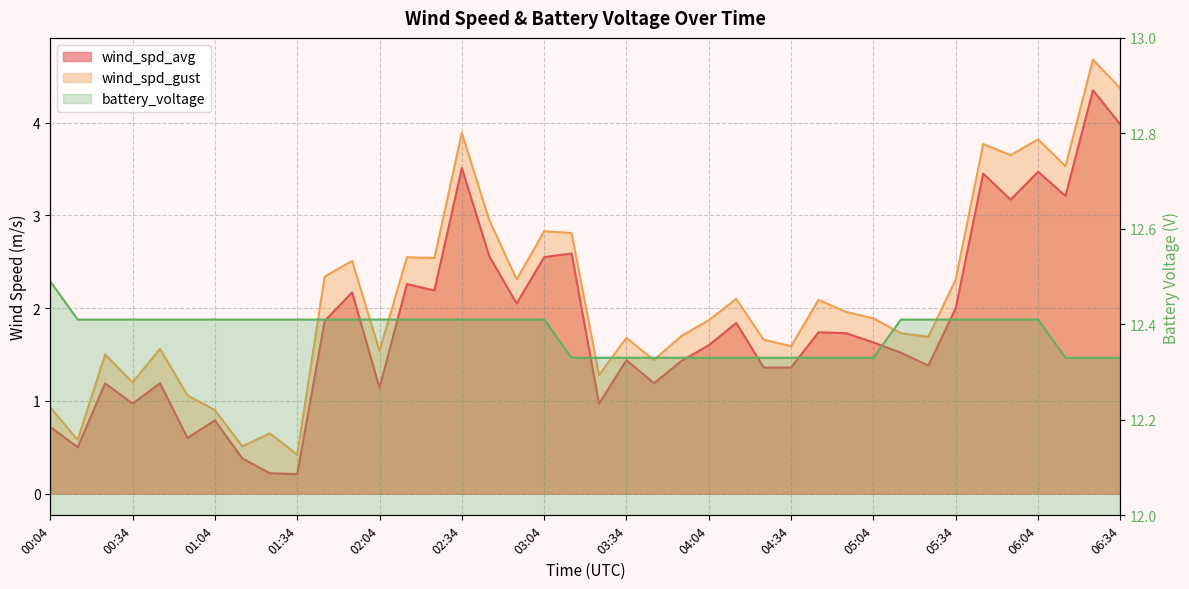

Is the value of wind_spd_avg at 05:24 greater than the value of wind_spd_gust at 01:44?

No